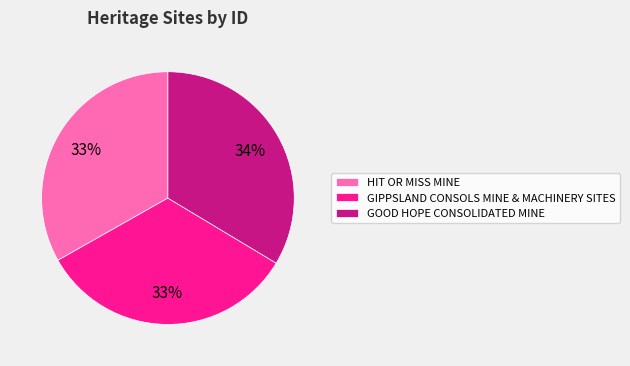

How many slices are in this pie chart?

3